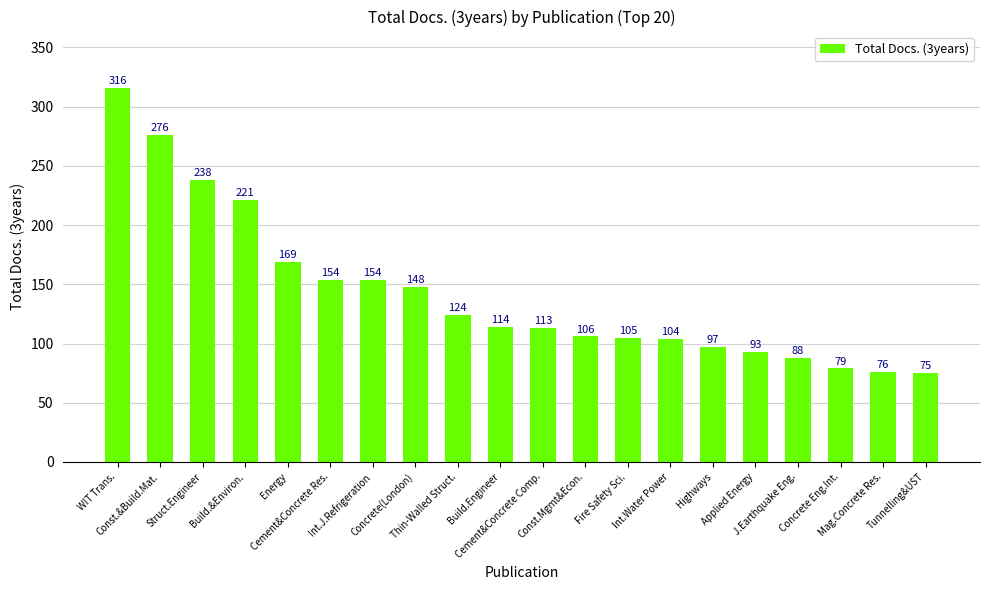

What position from the right is Energy?

16